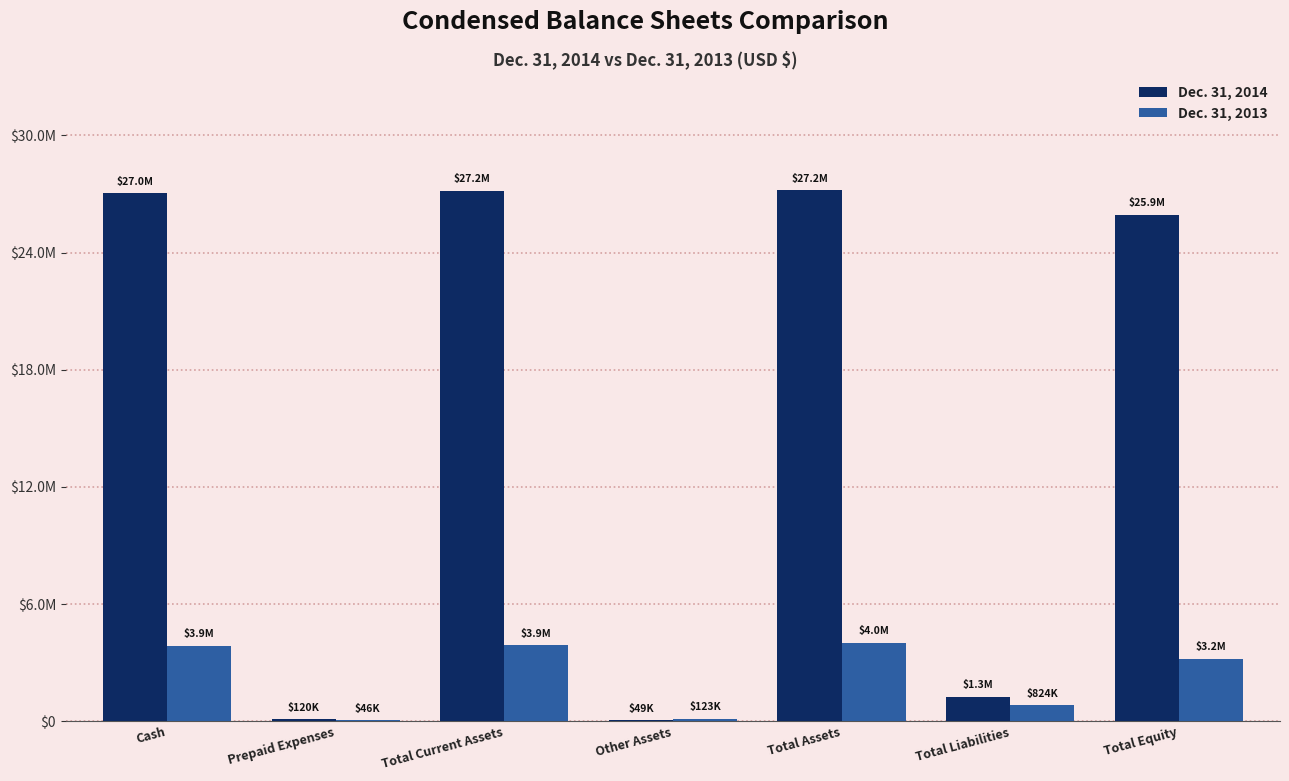

What are all the series names shown in the legend?

Dec. 31, 2014, Dec. 31, 2013